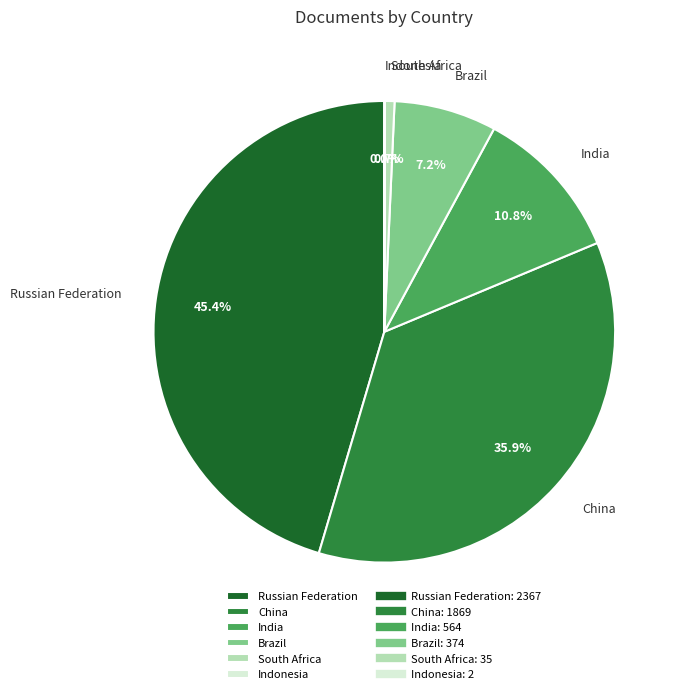

What is the largest slice in the pie chart?

Russian Federation